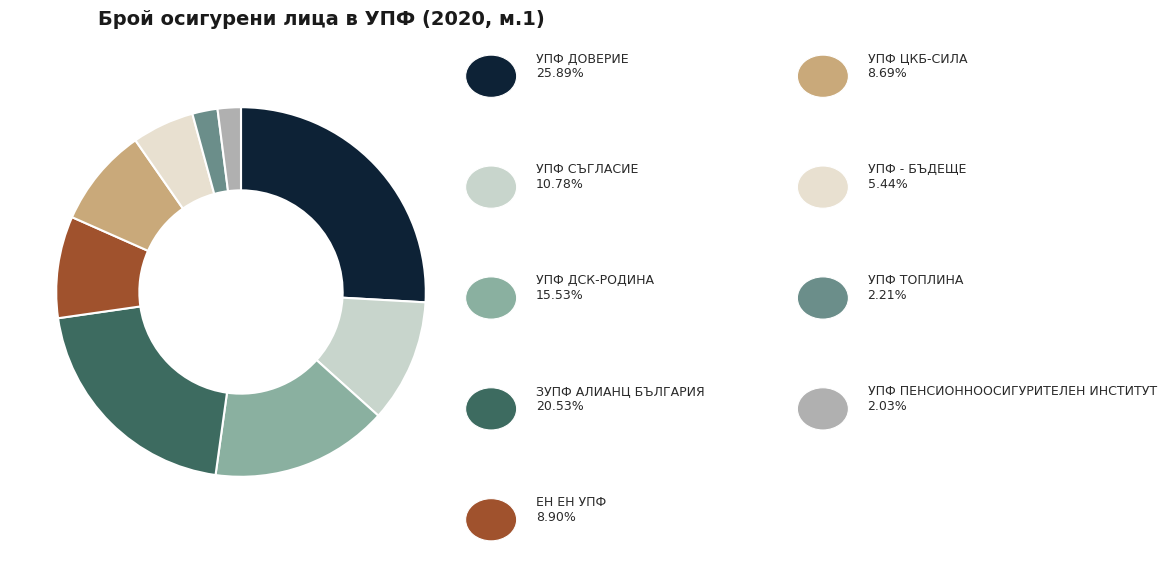

Rank the categories by value from lowest to highest.

УПФ ПЕНСИОННООСИГУРИТЕЛЕН ИНСТИТУТ, УПФ ТОПЛИНА, УПФ - БЪДЕЩЕ, УПФ ЦКБ-СИЛА, ЕН ЕН УПФ, УПФ СЪГЛАСИЕ, УПФ ДСК-РОДИНА, ЗУПФ АЛИАНЦ БЪЛГАРИЯ, УПФ ДОВЕРИЕ